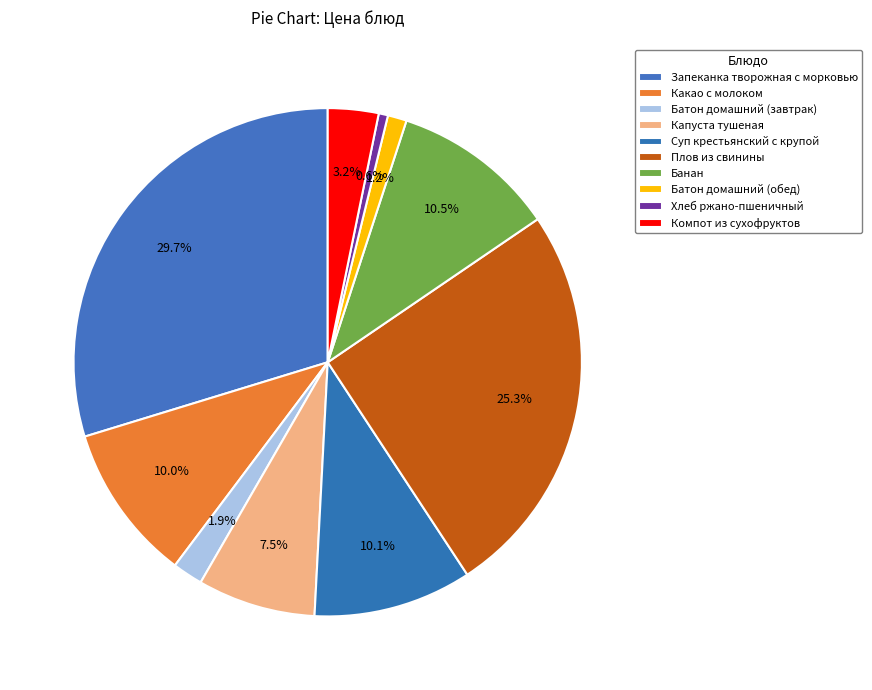

What is the change in value from Суп крестьянский с крупой to Батон домашний (обед)?

-16.3